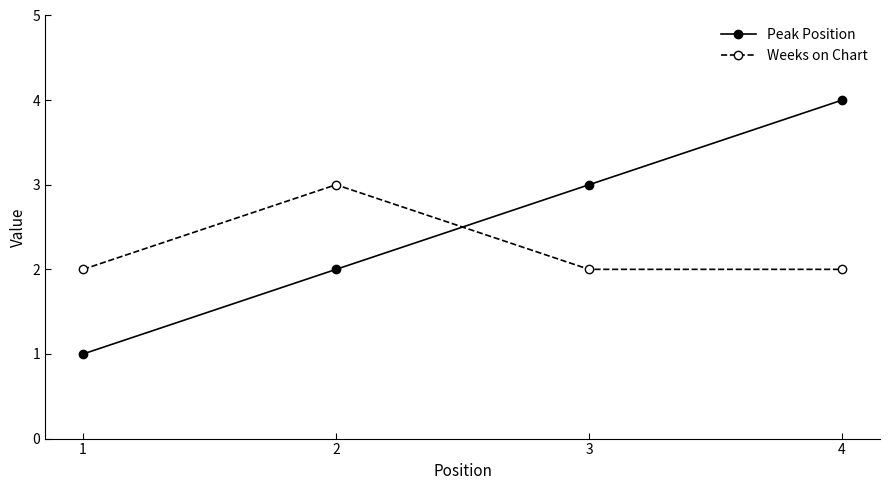

Rank the series by their average value, from highest to lowest.

Peak Position, Weeks on Chart